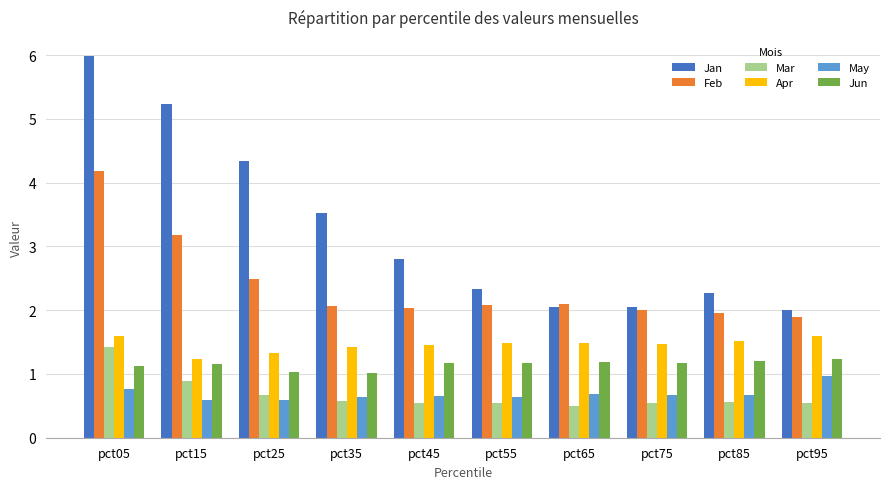

How many bars are there in total?

60